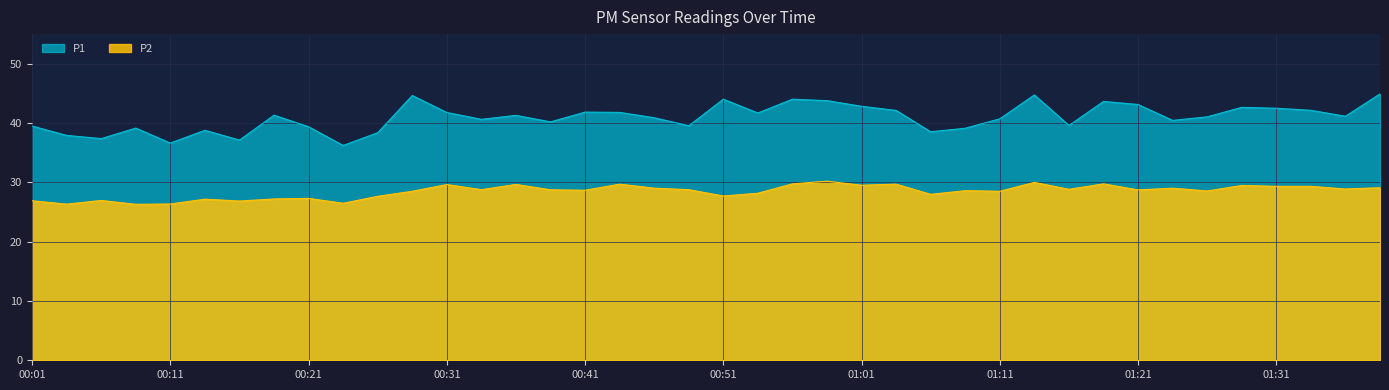

At which label is P1 closest to 40?

00:39